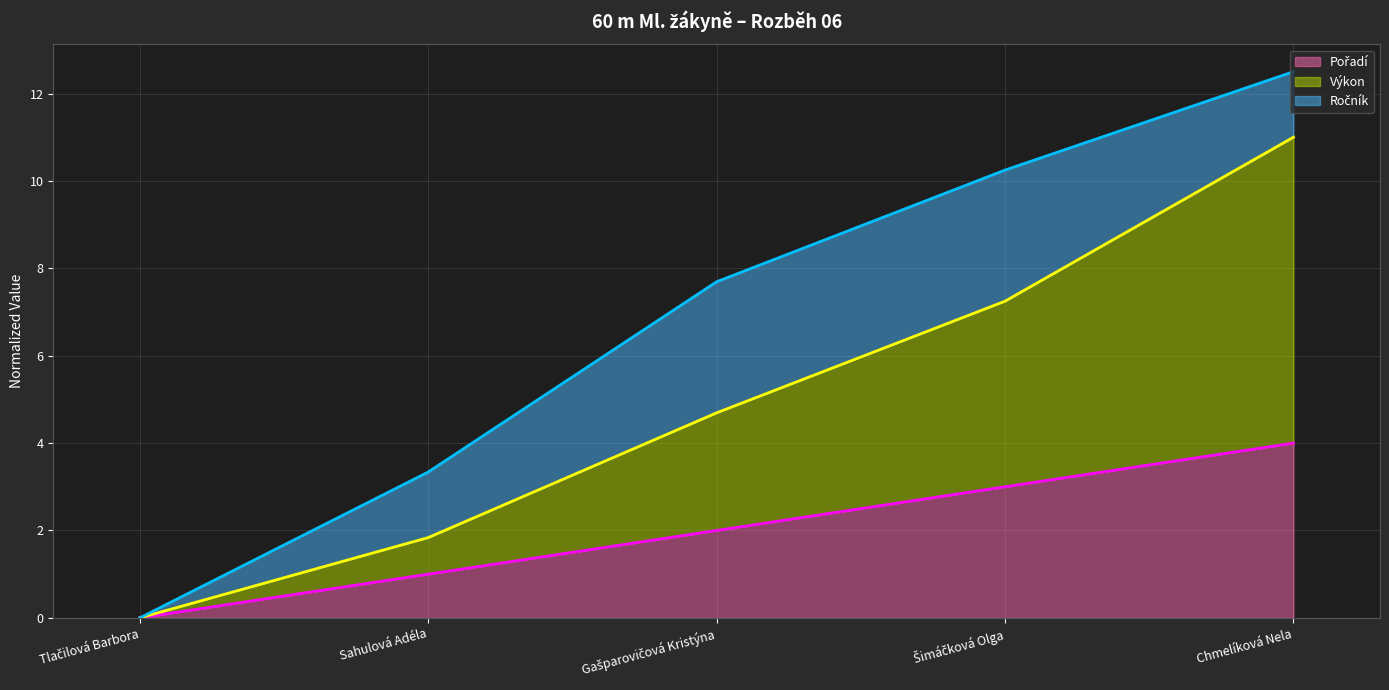

Which series changed the most between Sahulová Adéla and Gašparovičová Kristýna?

Výkon